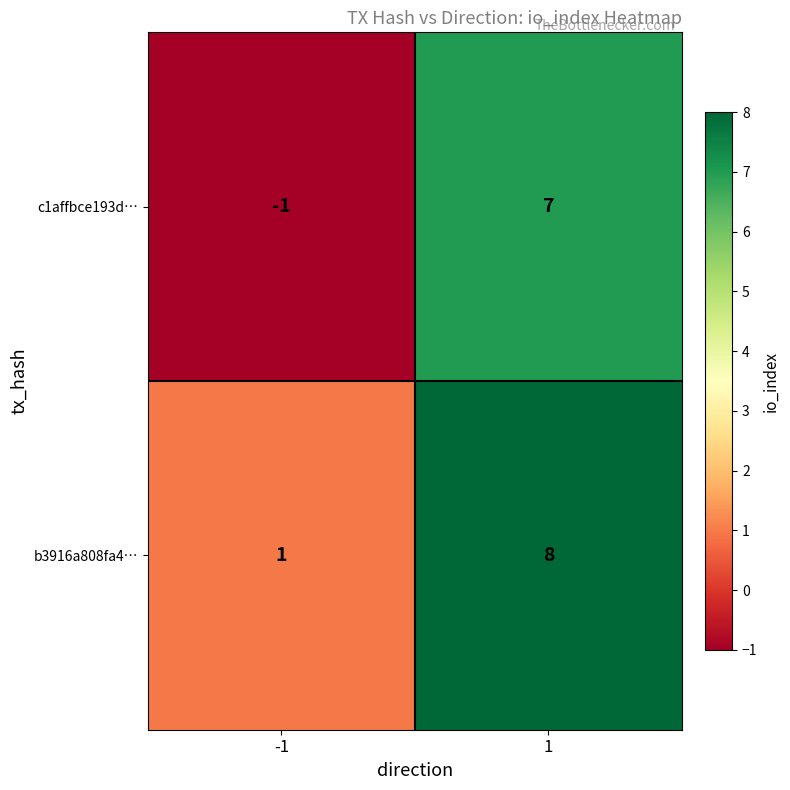

Which series has the widest spread of values?

c1affbce193d…